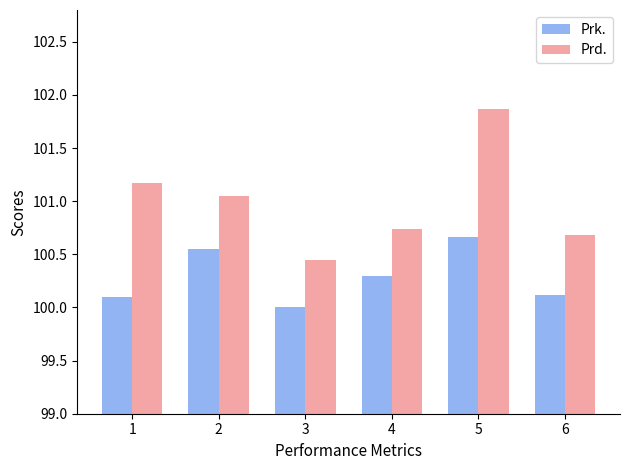

What is the spread (max minus min) of values at 5?

1.2